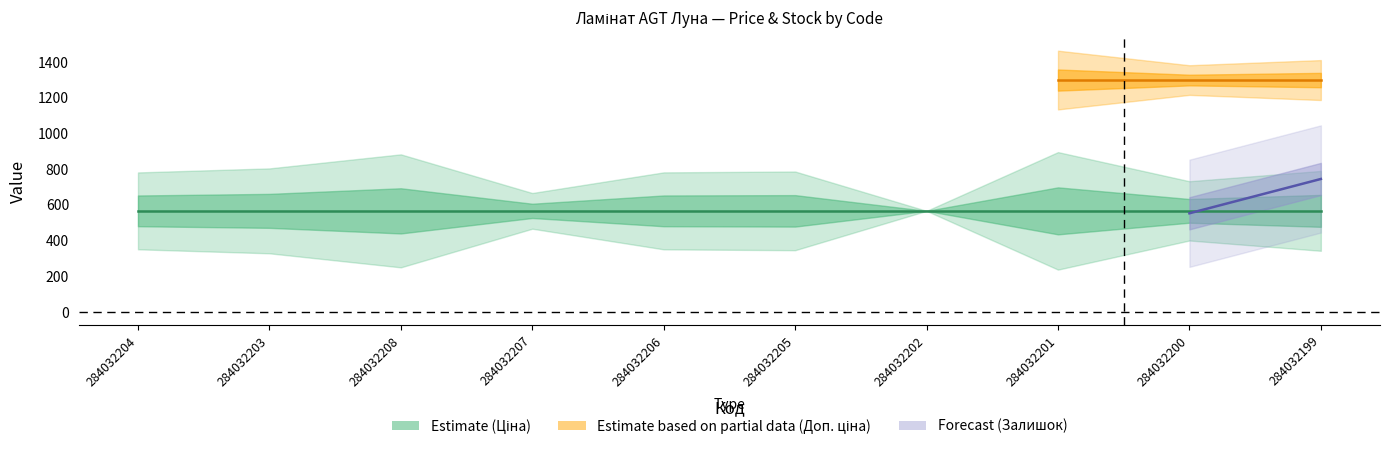

What is the difference between the highest and lowest values at 284032201?

732.0